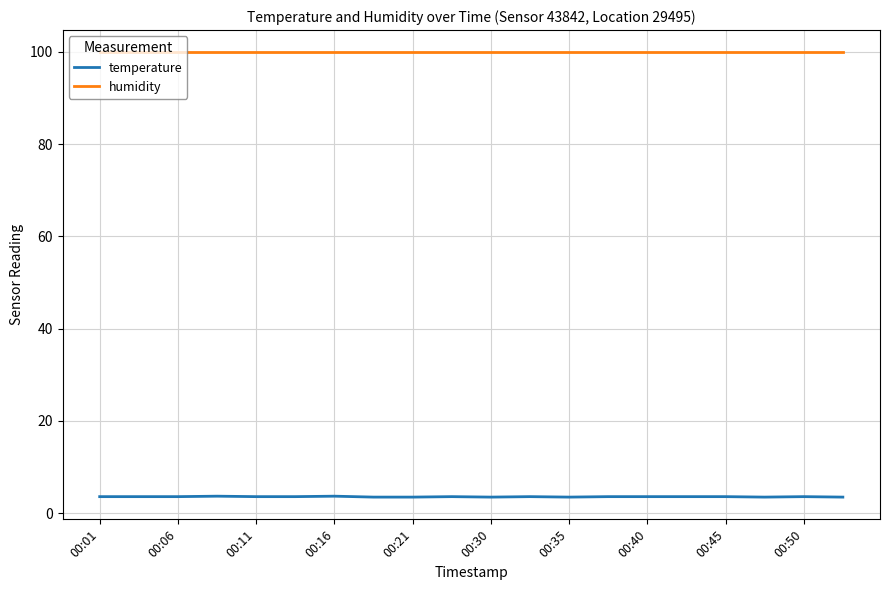

Which series has the largest range (max minus min)?

temperature